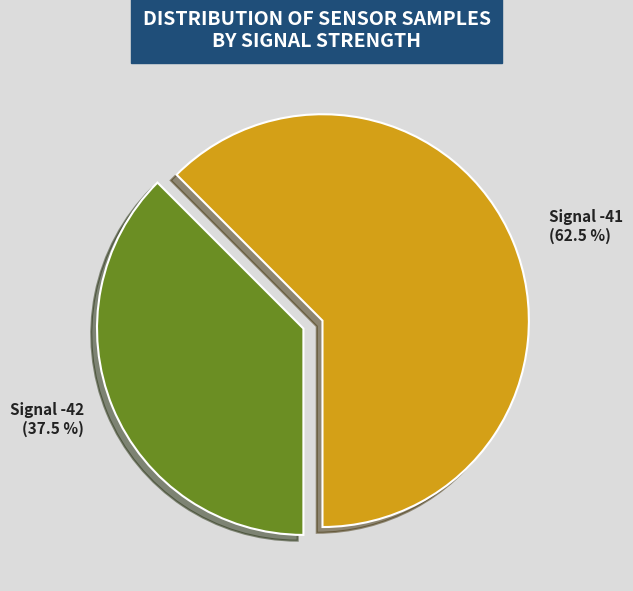

Which slice is the smallest?

Signal -42